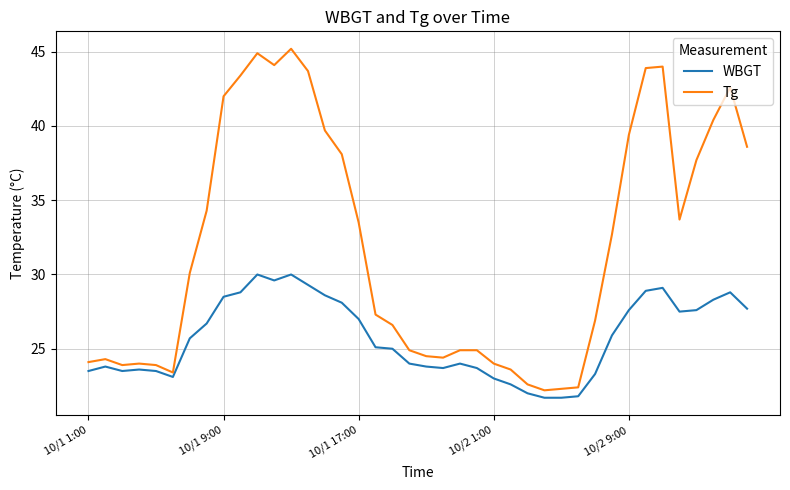

Which series has the largest total across all categories?

Tg